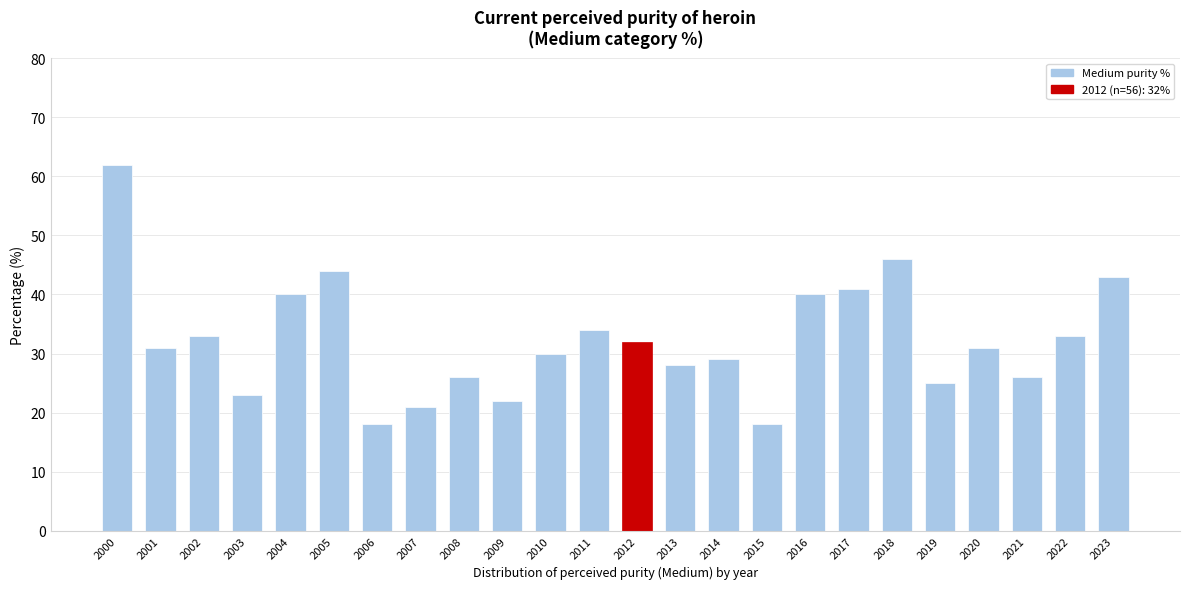

Reading left to right, what are all the values shown in this chart?

62	31	33	23	40	44	18	21	26	22	30	34	32	28	29	18	40	41	46	25	31	26	33	43